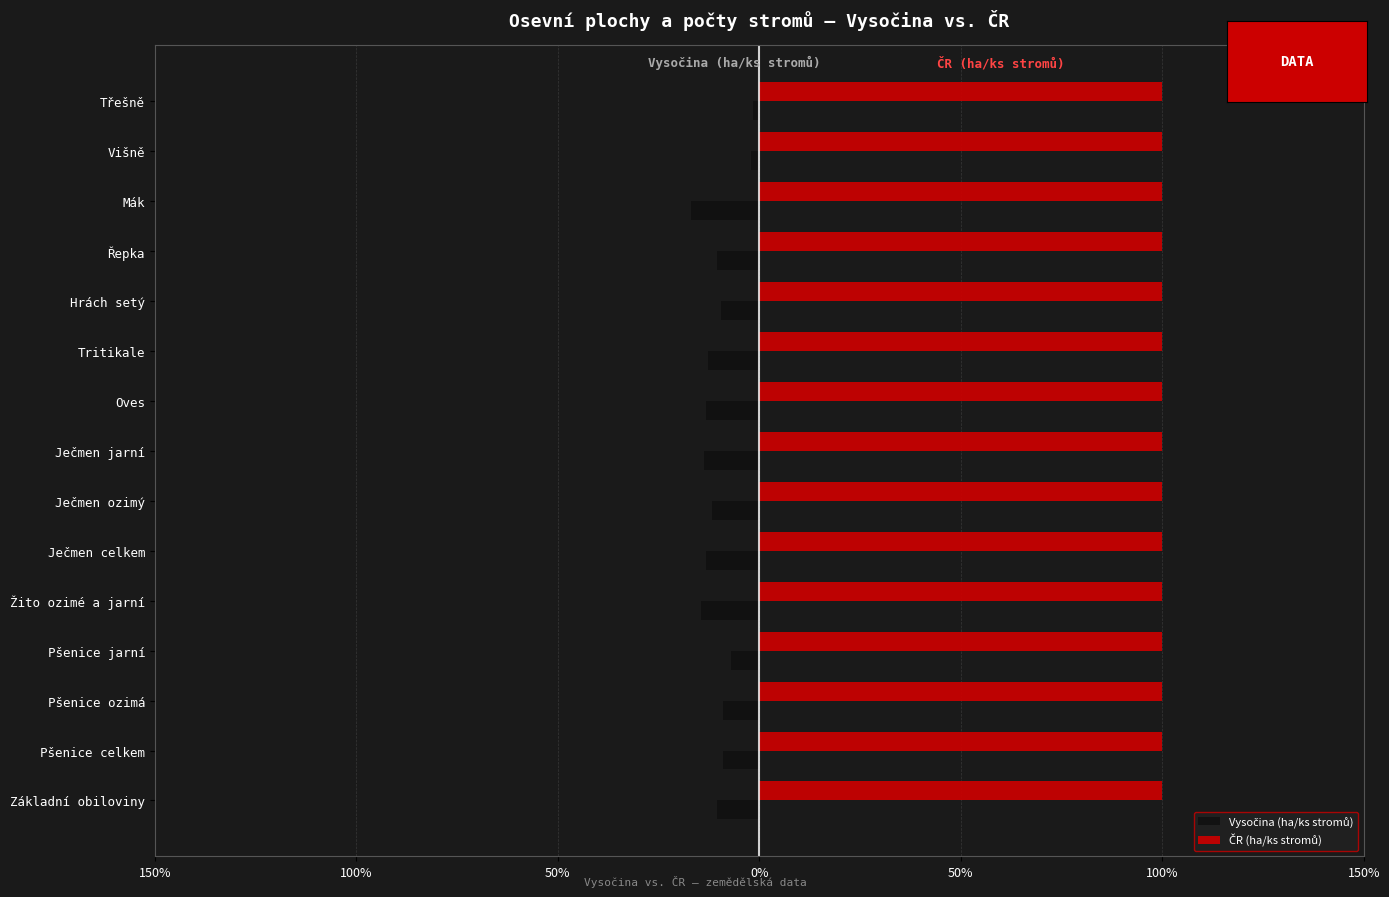

What is the sum of all Vysočina (ha/ks stromů) values?

-155.4